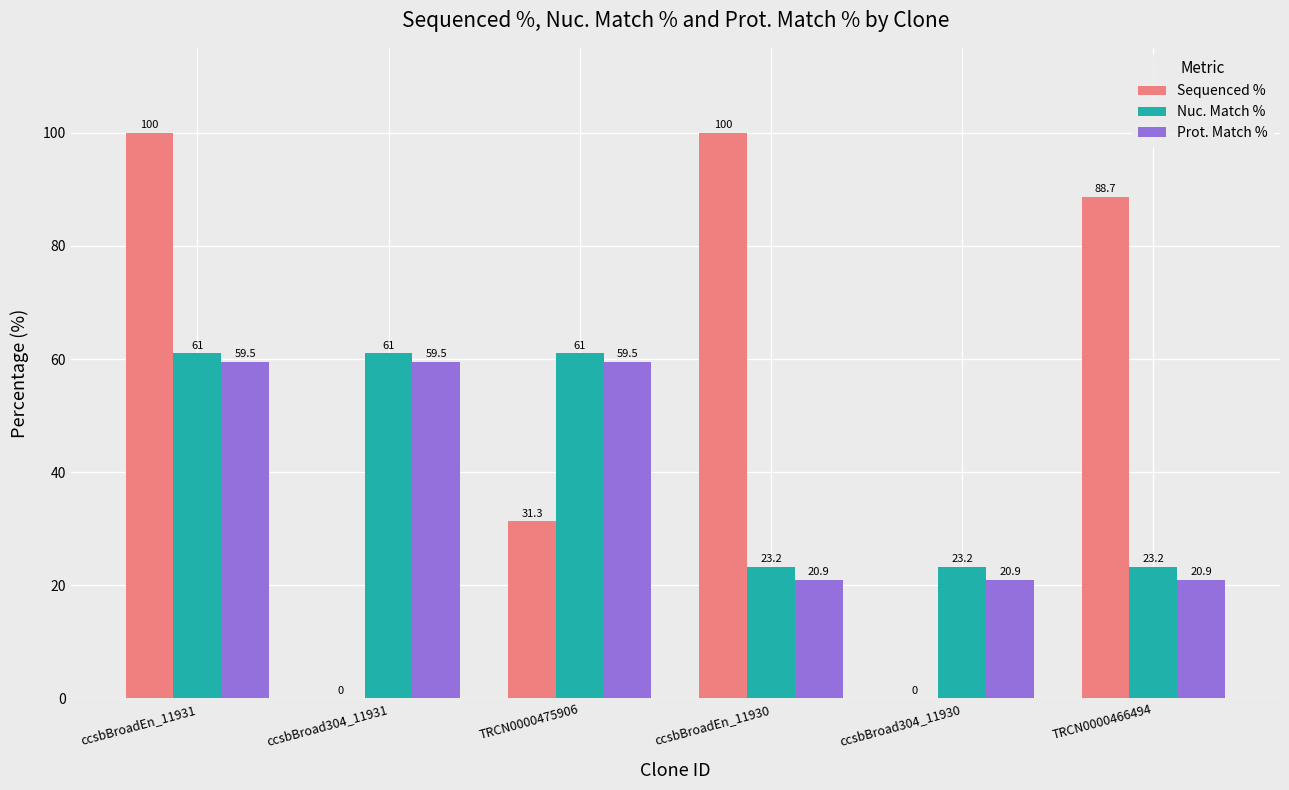

Are the bars horizontal?

No